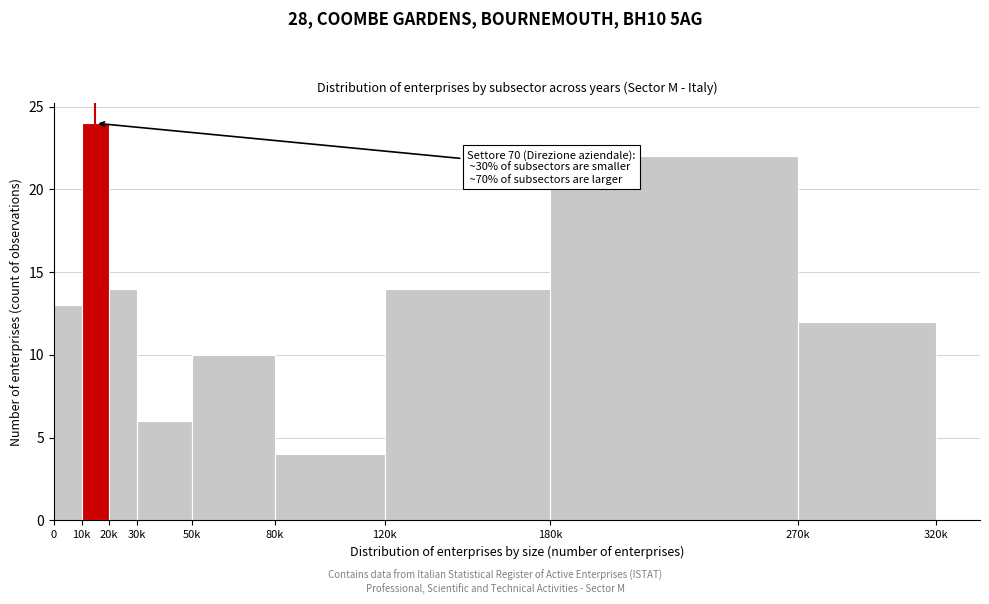

Reading left to right, what are all the values shown in this chart?

13	24	14	6	10	4	14	22	12